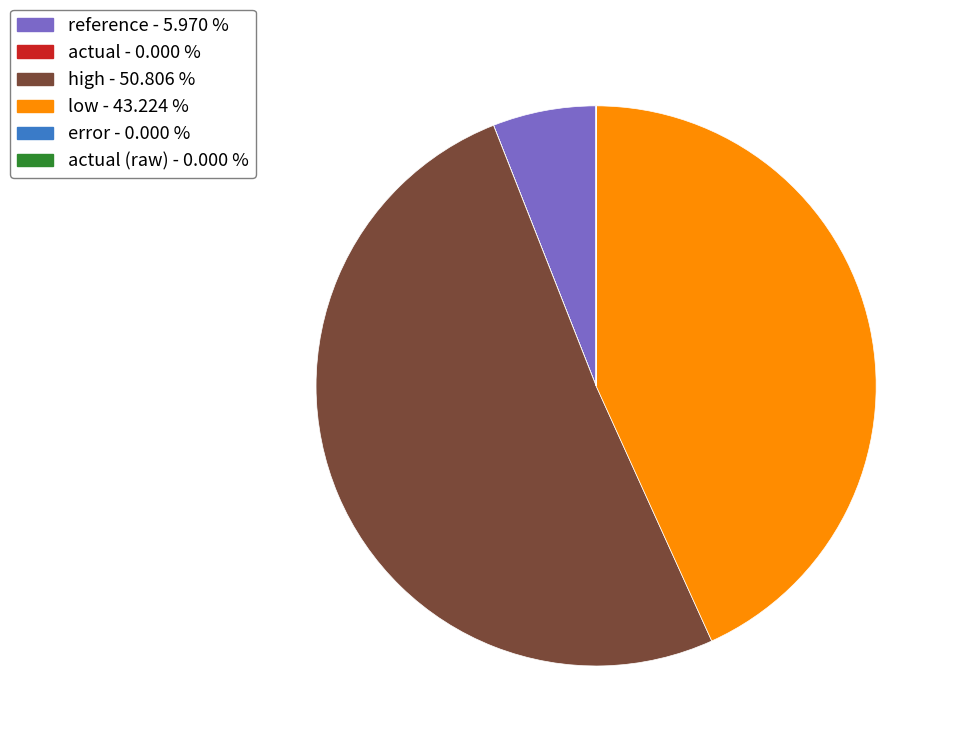

What is the largest slice in the pie chart?

high - 50.806 %